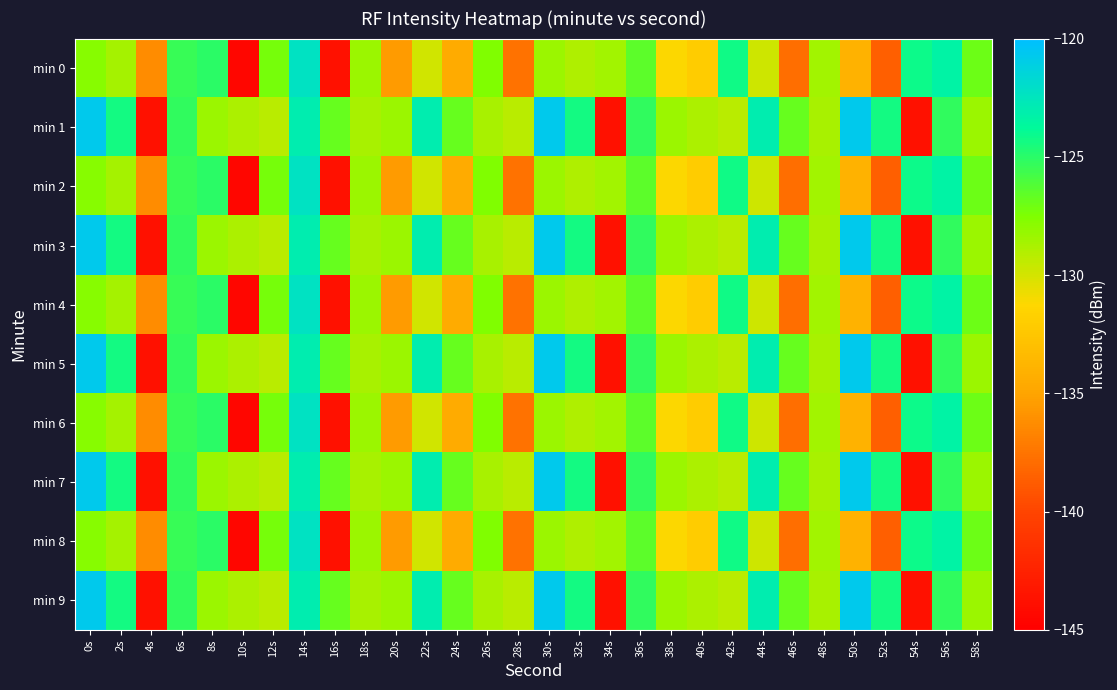

Which series changed the most between 4s and 30s?

min 1